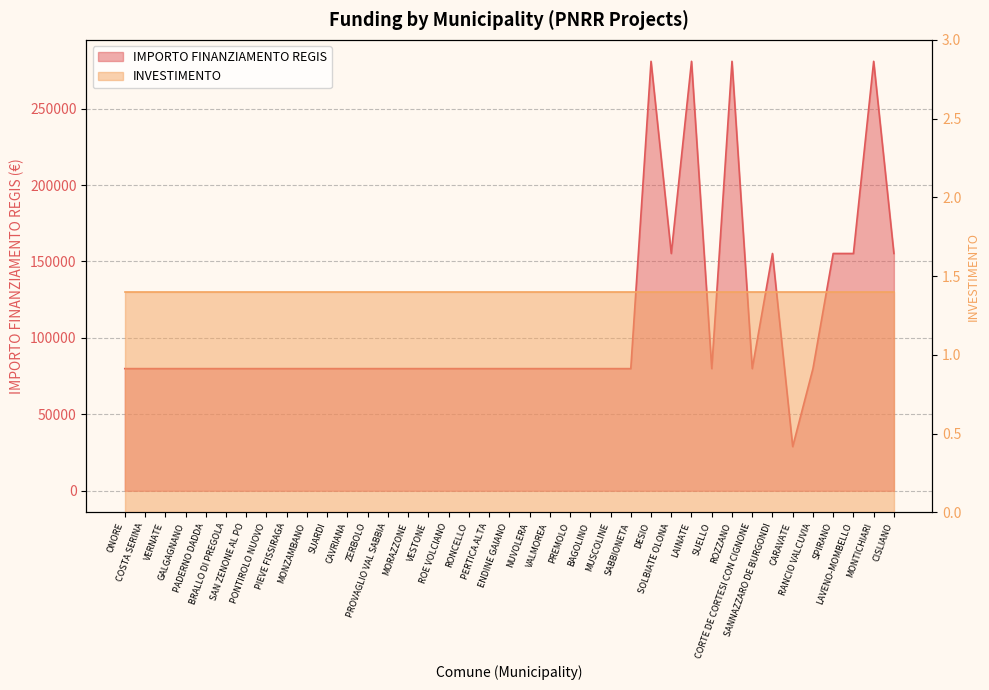

What is the difference between the values at SABBIONETA and SANNAZZARO DE BURGONDI?

75312